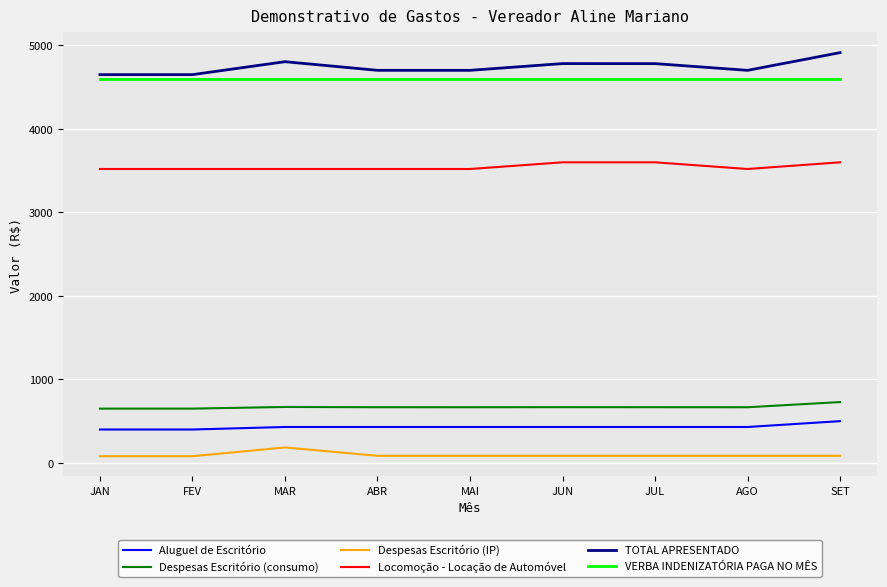

Is the value of Despesas Escritório (IP) at FEV greater than the value of TOTAL APRESENTADO at SET?

No